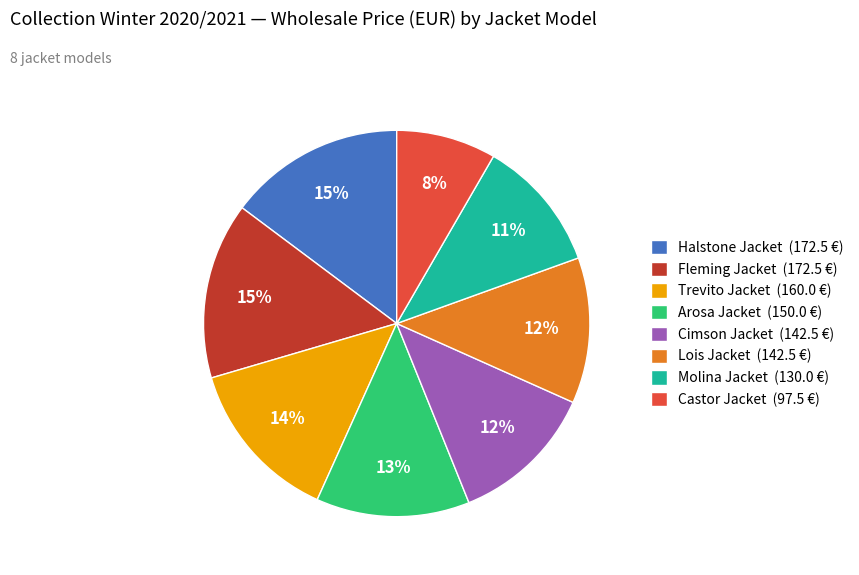

What percentage is the Castor Jacket slice, to the nearest percent?

8%